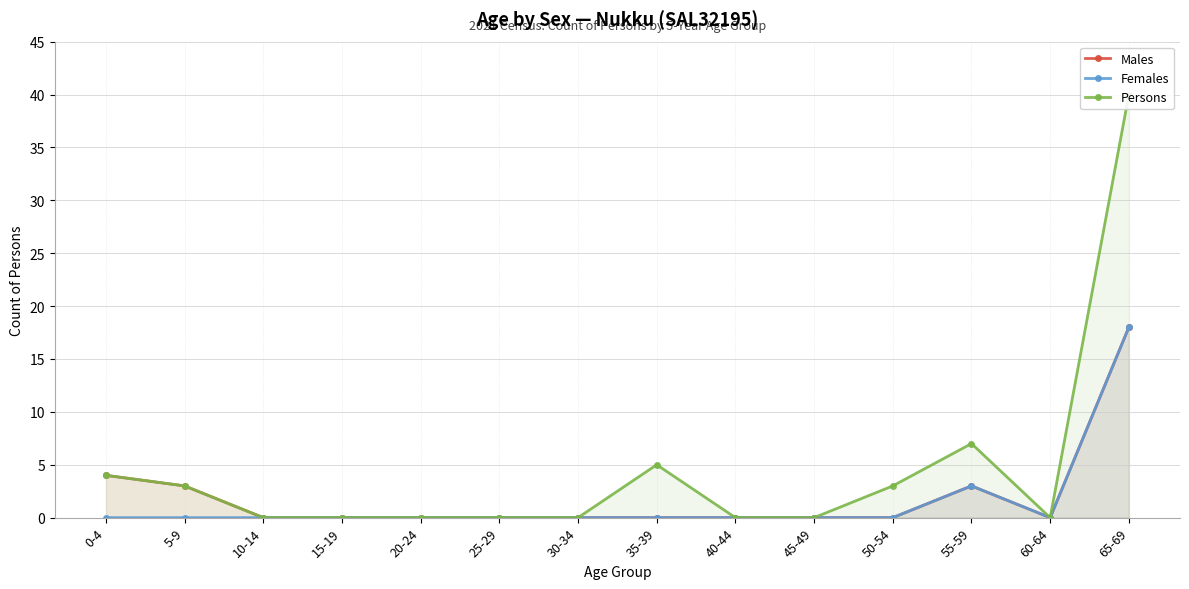

True or false: Persons and Males intersect in this chart.

False